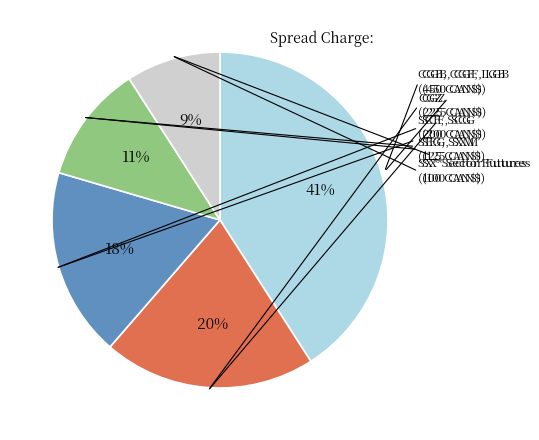

Rank the categories by value from lowest to highest.

SXA/SXB/SXD/SXG/SXH/SXK/SXR/SXS/SXT/SXU/SXW/SXY (100), SEG/SXM (125), SCF/SCG (200), CGZ (225), CGB/CGF/LGB (450)